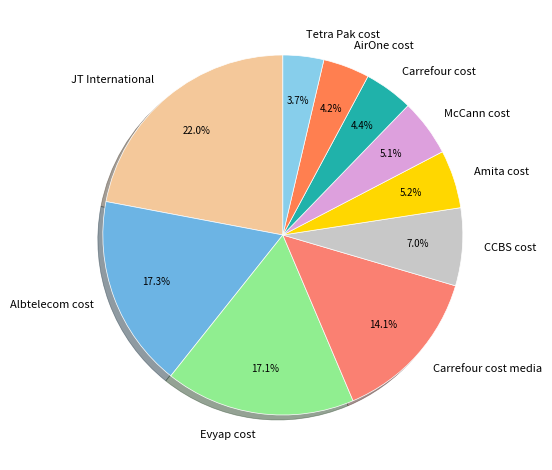

To the nearest percent, what portion does McCann cost represent?

5%